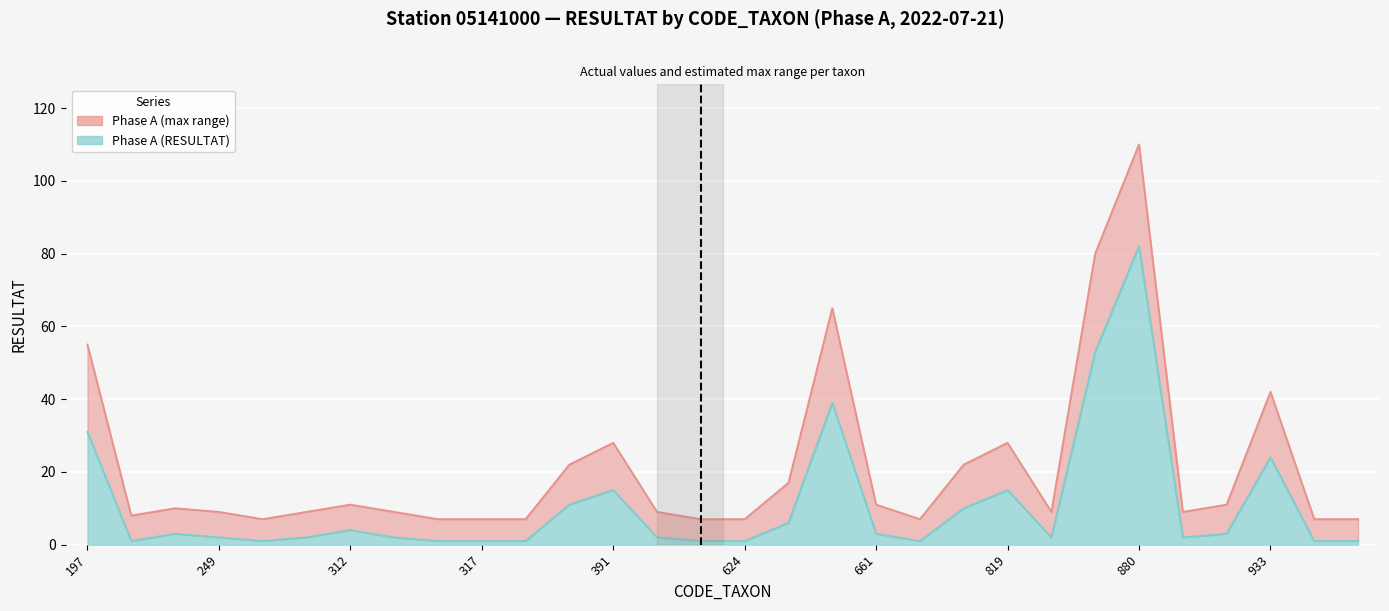

What is the difference between the Phase A (RESULTAT) values at 670 and 892?

1